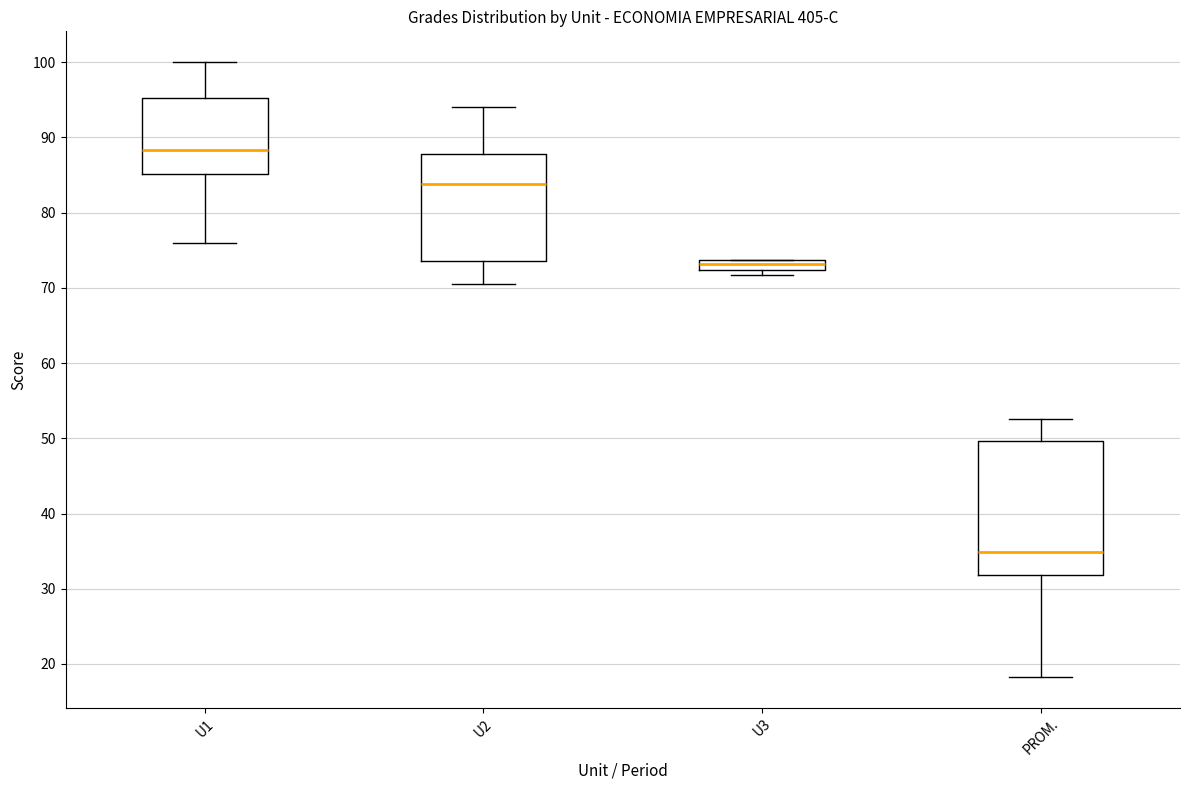

Where is the upper edge of the box for U1 on the y-axis? The values are not printed on the chart, so give them approximately, as read against the axis.

95